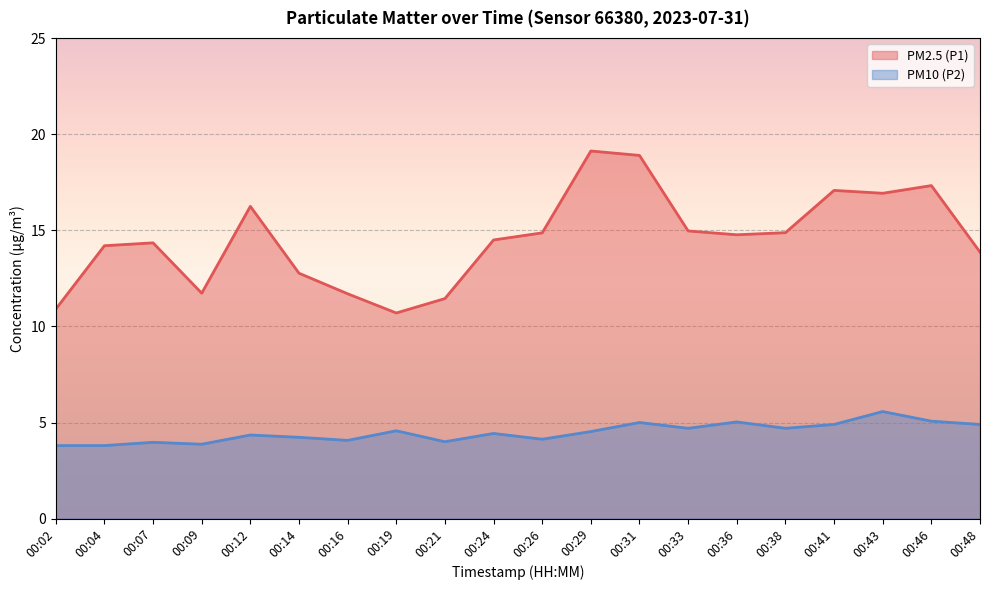

True or false: PM10 (P2) and PM2.5 (P1) intersect in this chart.

False